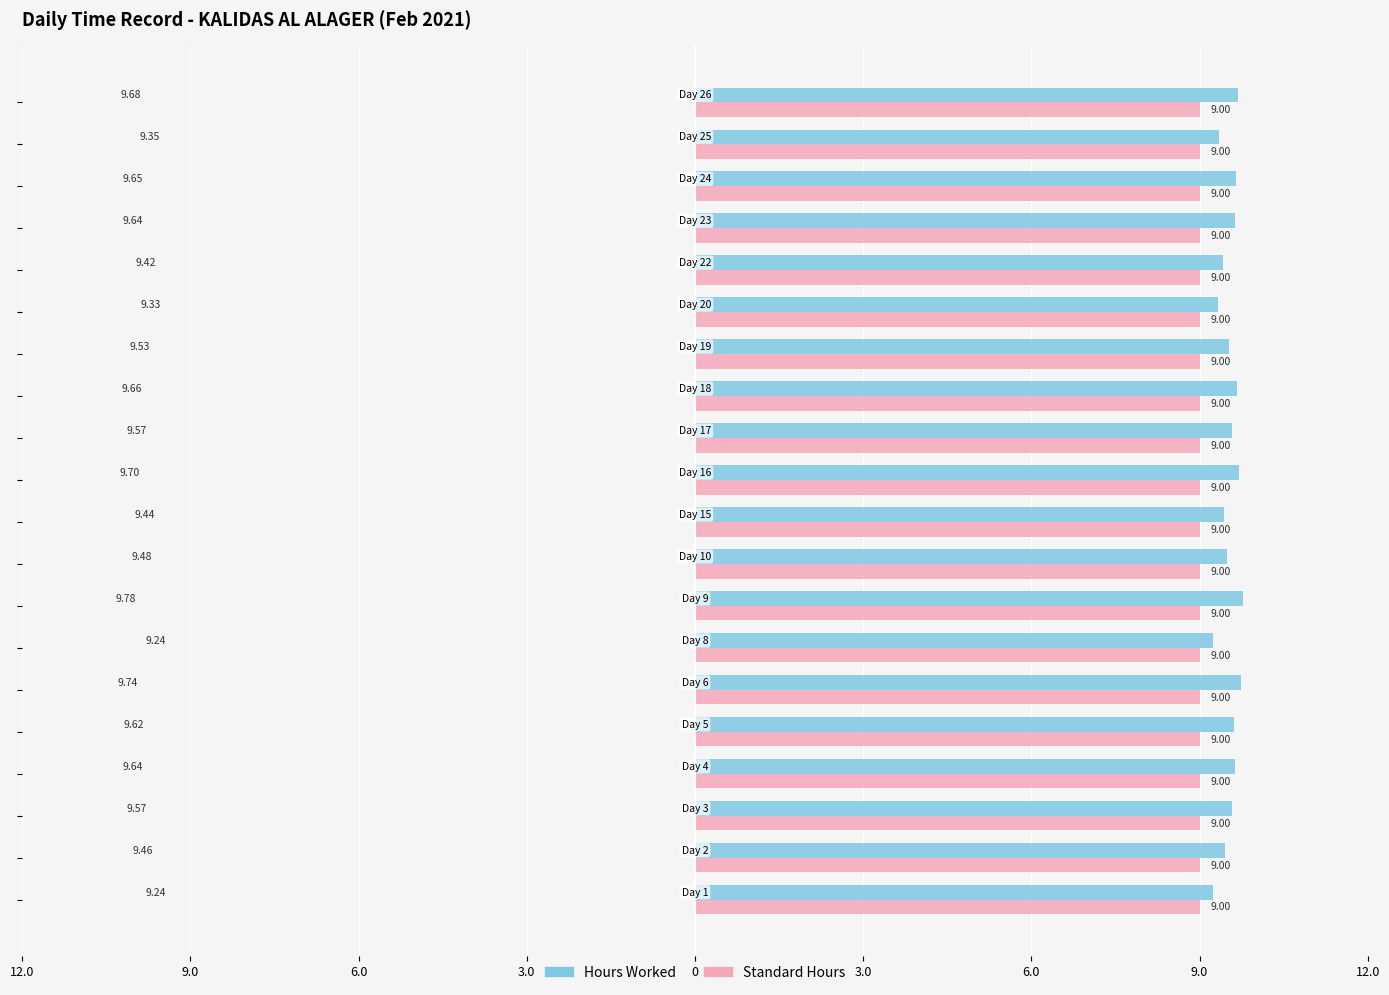

Which series has the widest spread of values?

Hours Worked